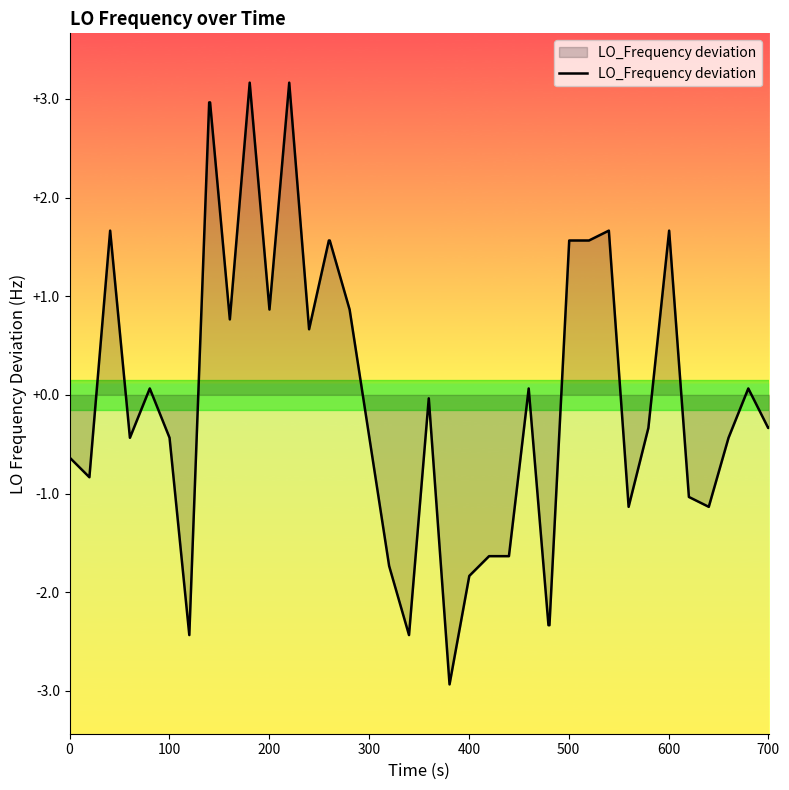

What is the minimum value shown in the chart?

-2.9